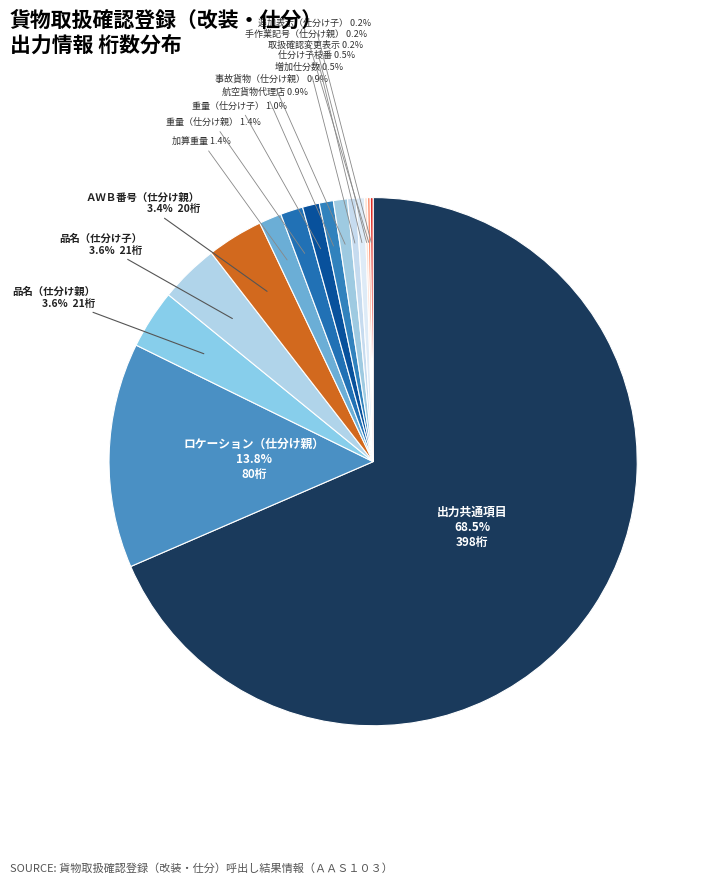

Count the number of slices in the pie.

17